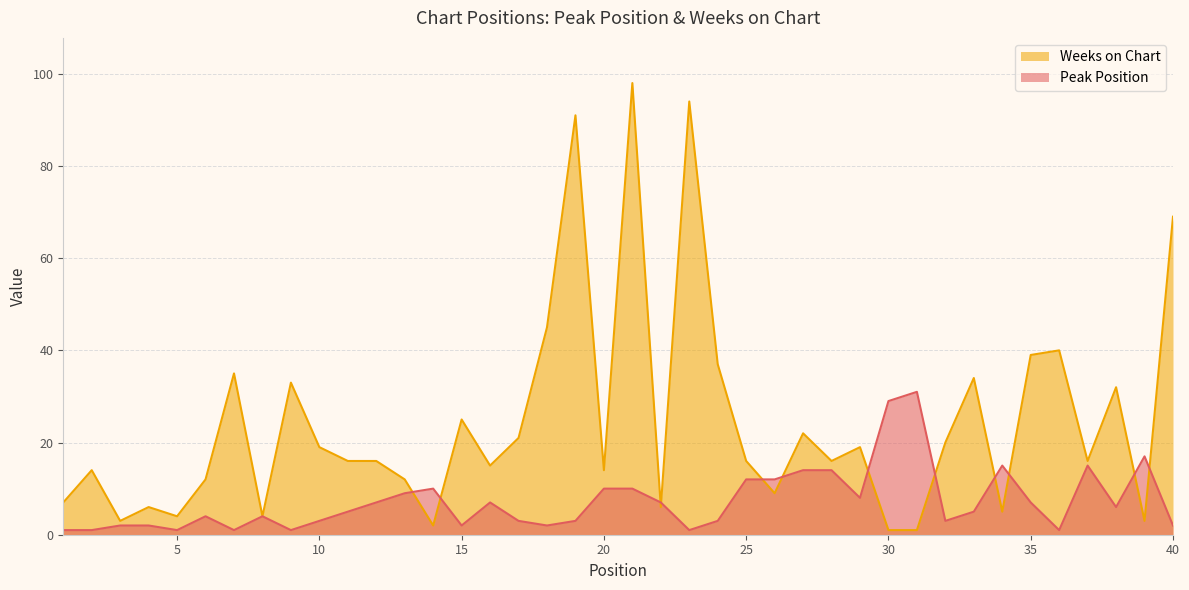

What is the value of the Weeks on Chart point at the 1st from the left?

7